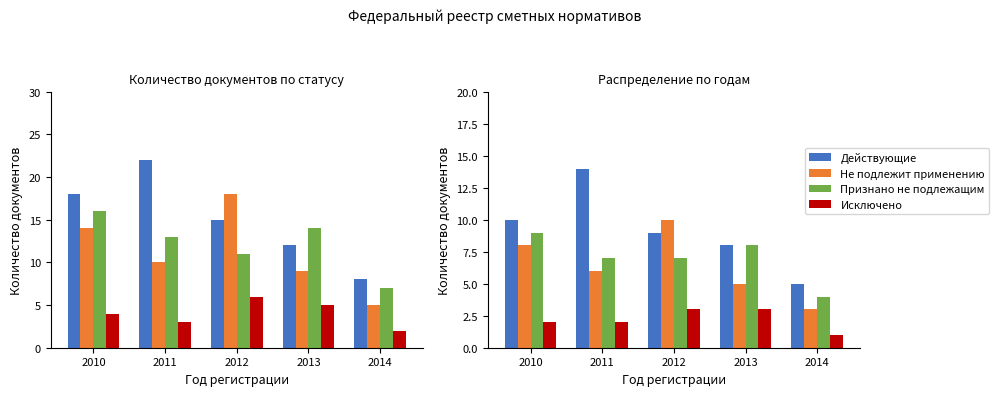

Which series has the largest range (max minus min)?

Действующие